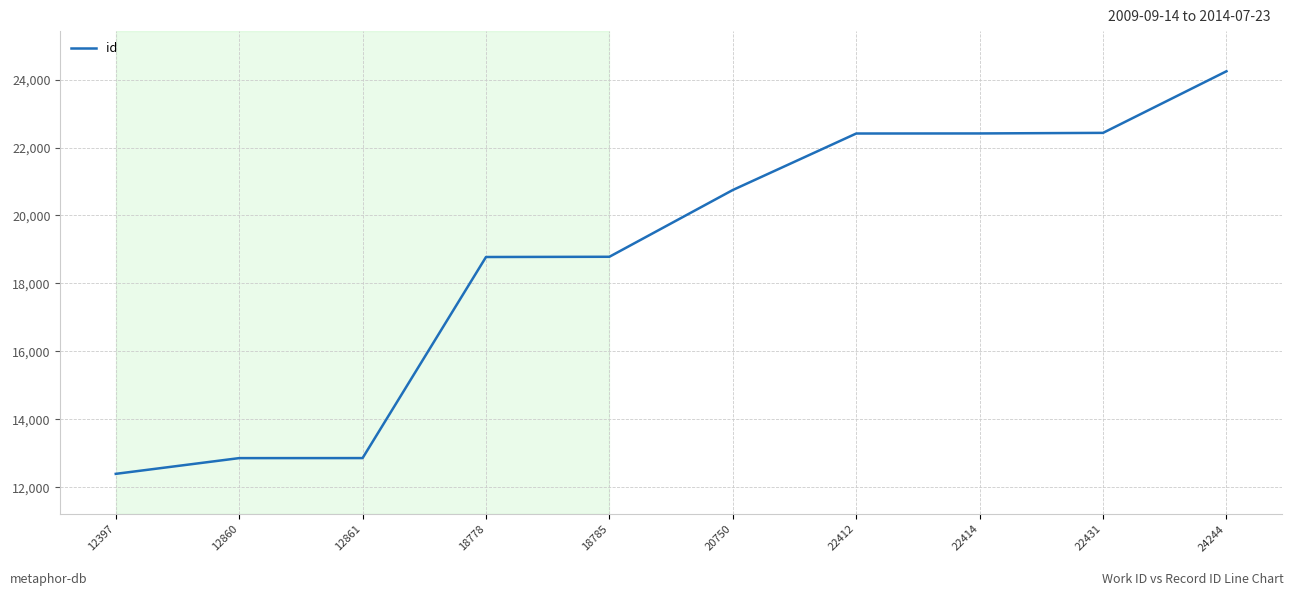

What is the change in value from 22412 to 24244?

+1832